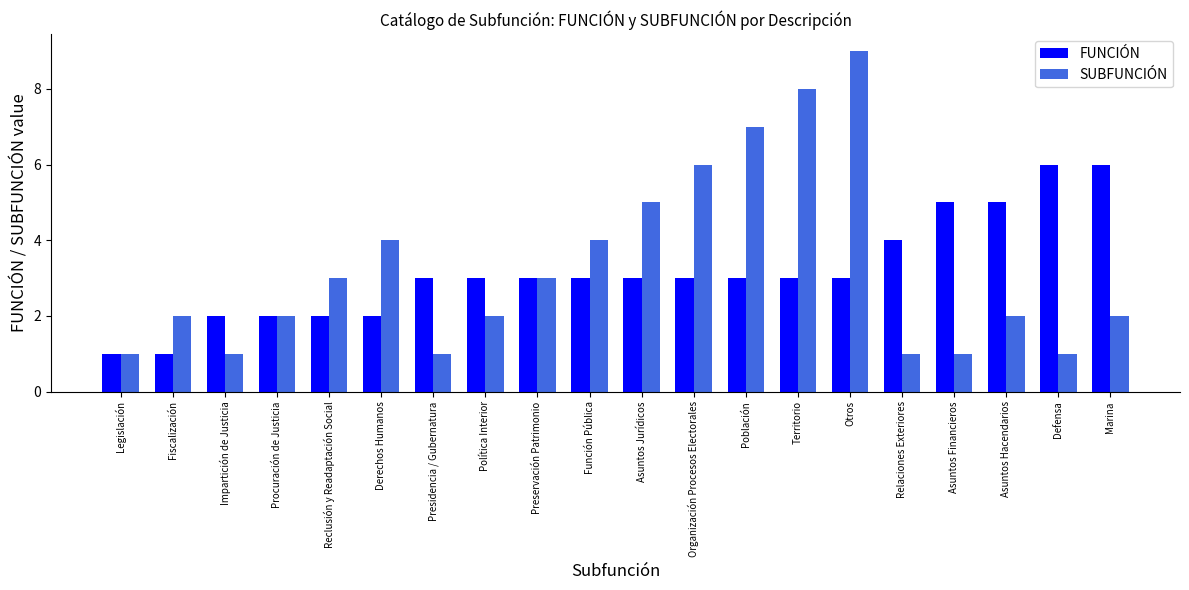

What are all the series names shown in the legend?

FUNCIÓN, SUBFUNCIÓN